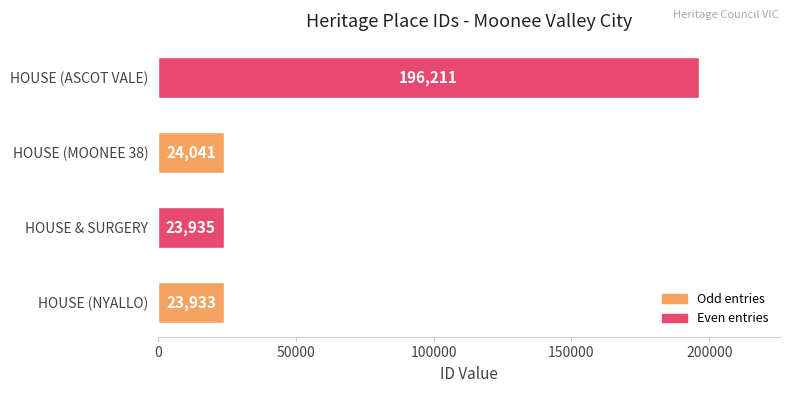

At which label is the value closest to 110072?

HOUSE (MOONEE 38)